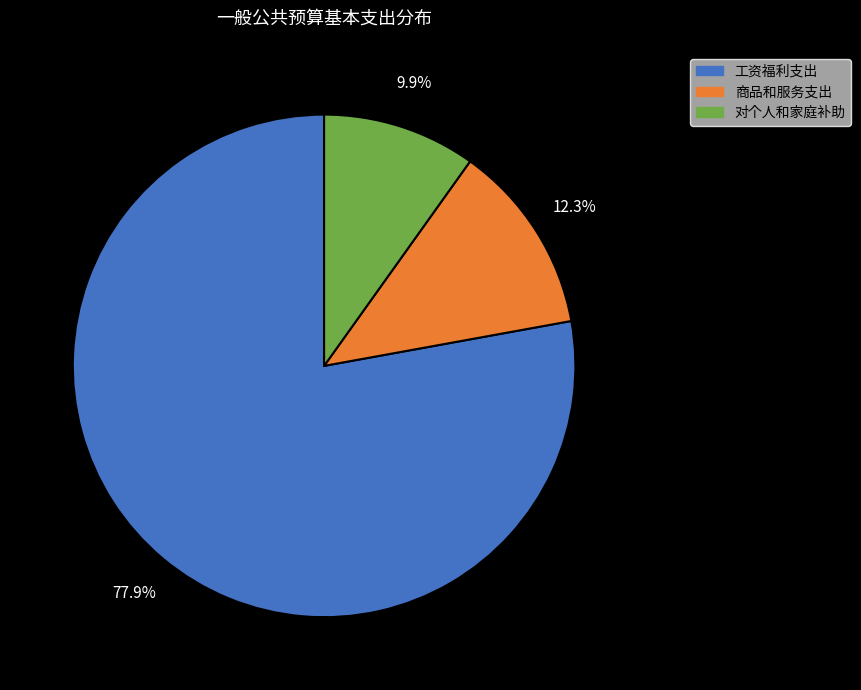

To the nearest percent, what is the difference between the largest and smallest slice percentages?

68%